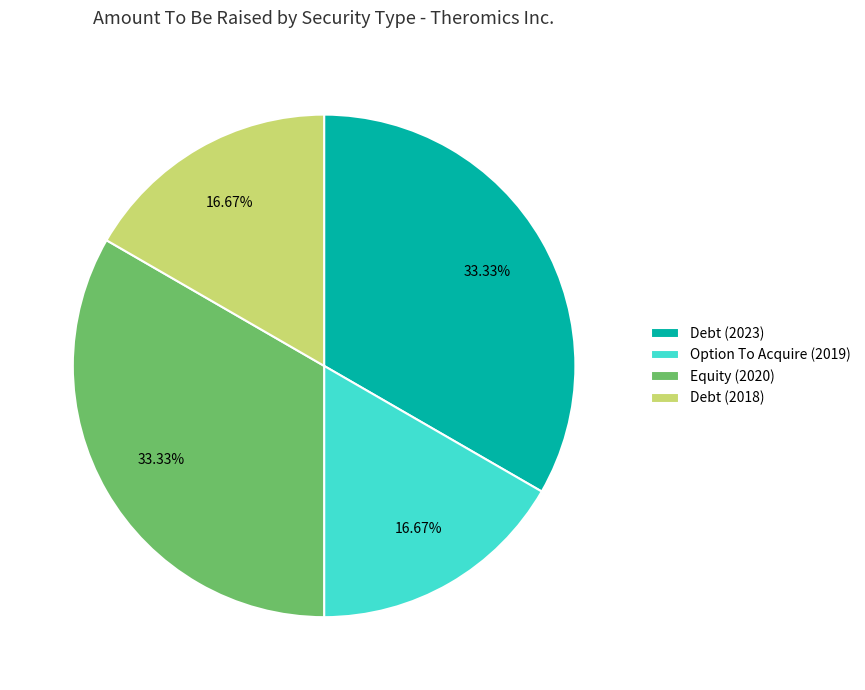

Approximately how many times larger is the value at Debt (2018) compared to Debt (2023)?

0.5